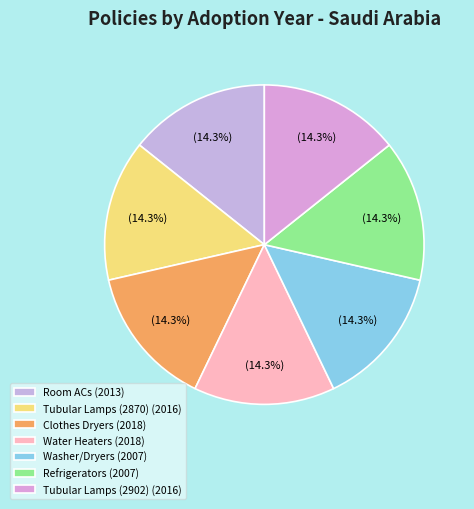

What percentage is the Tubular Lamps (2870) slice, to the nearest percent?

14%